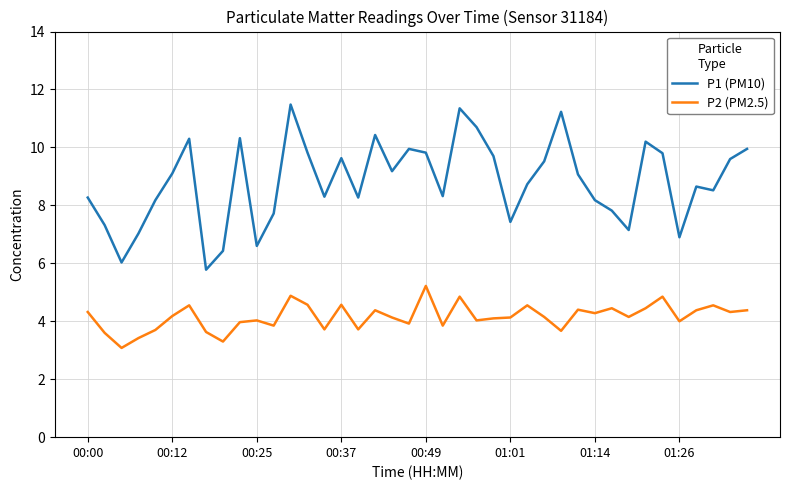

True or false: P2 (PM2.5) and P1 (PM10) cross at least once.

False